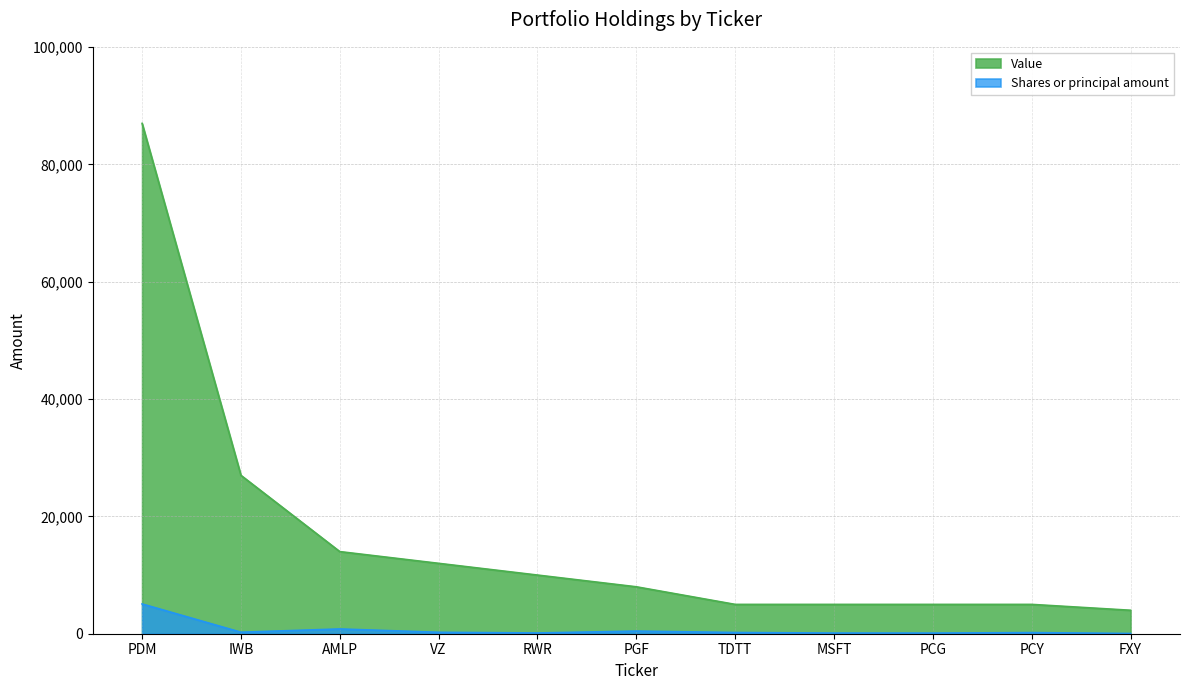

What is the difference between the Shares or principal amount values at TDTT and RWR?

80